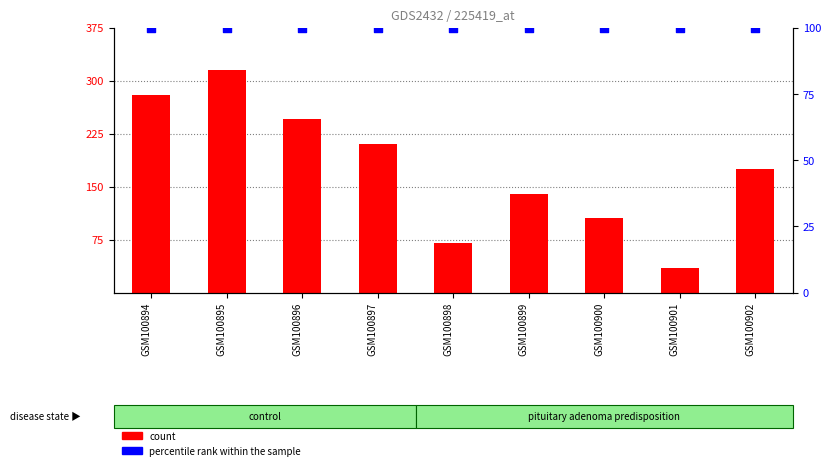

Which series has the largest total across all categories?

count